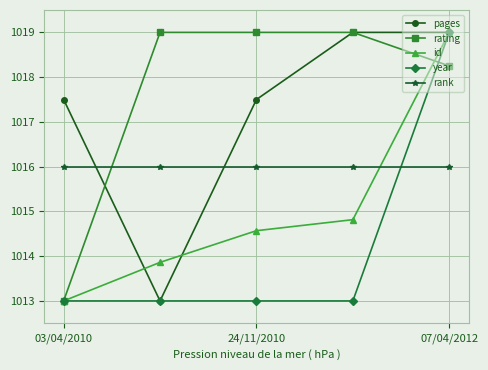

What is the highest value of the rank series?

1016.0